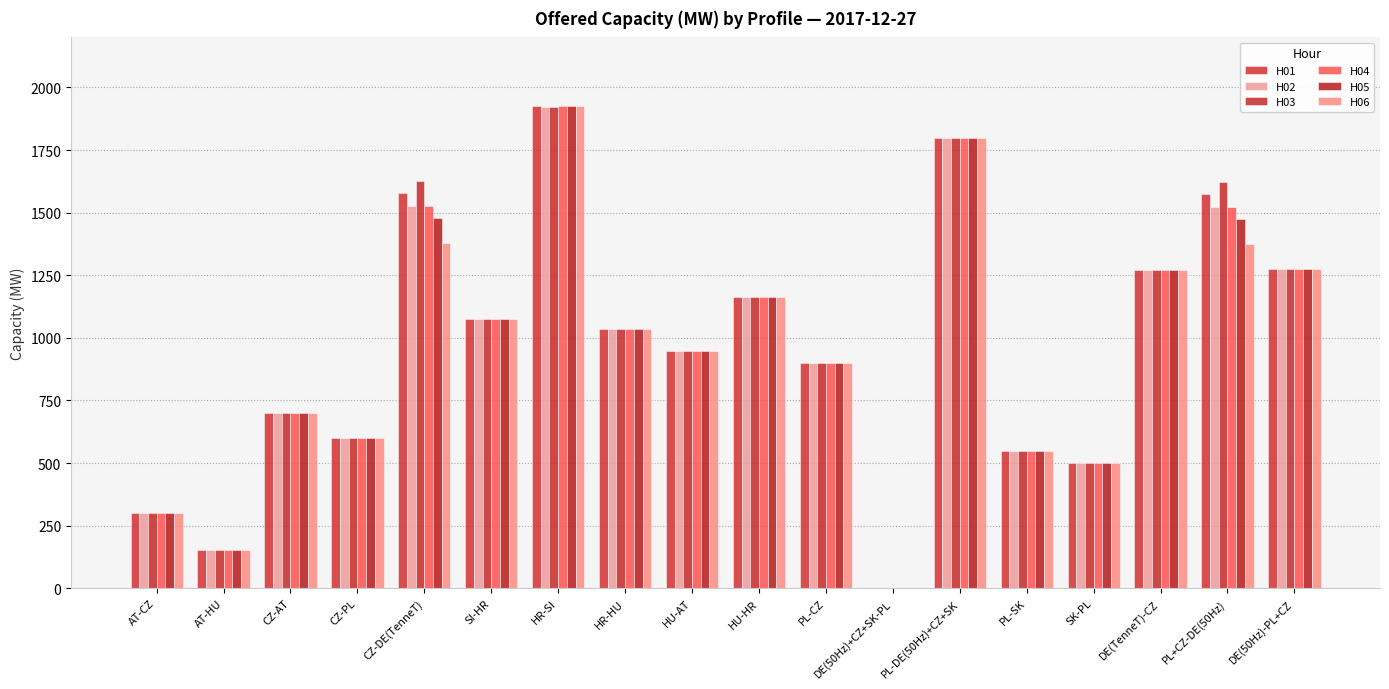

What is the total value across all series at AT-HU?

912